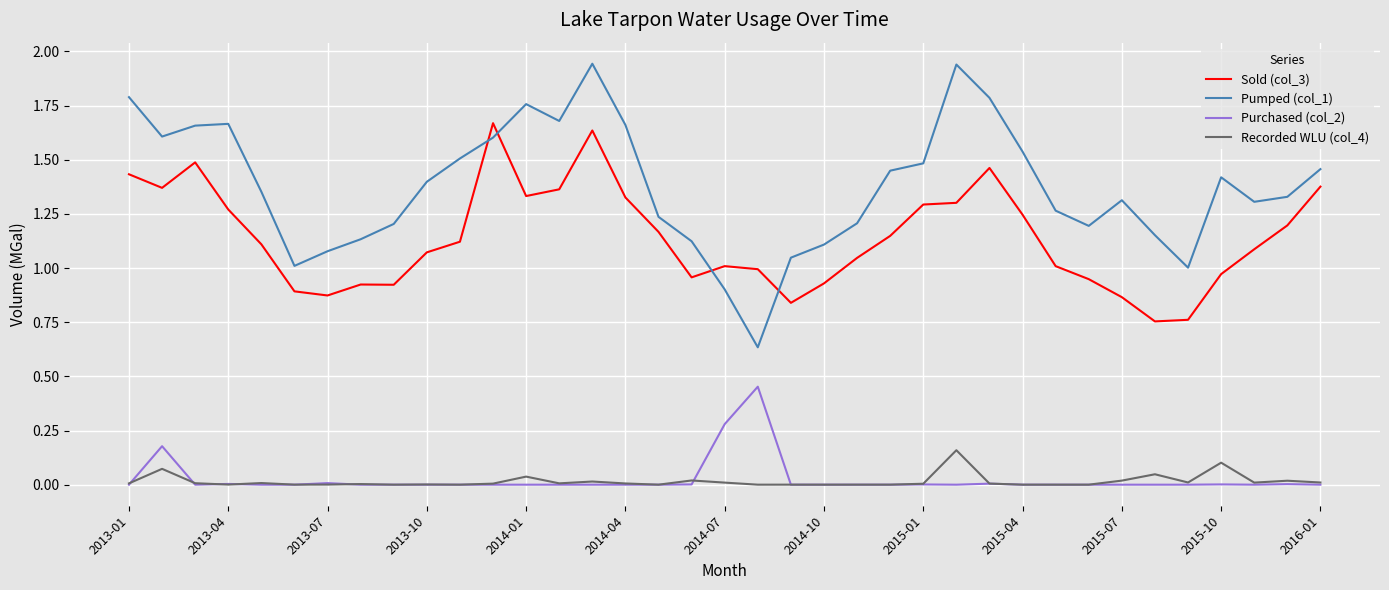

How many intersections are there between Pumped (col_1) and Sold (col_3)?

4